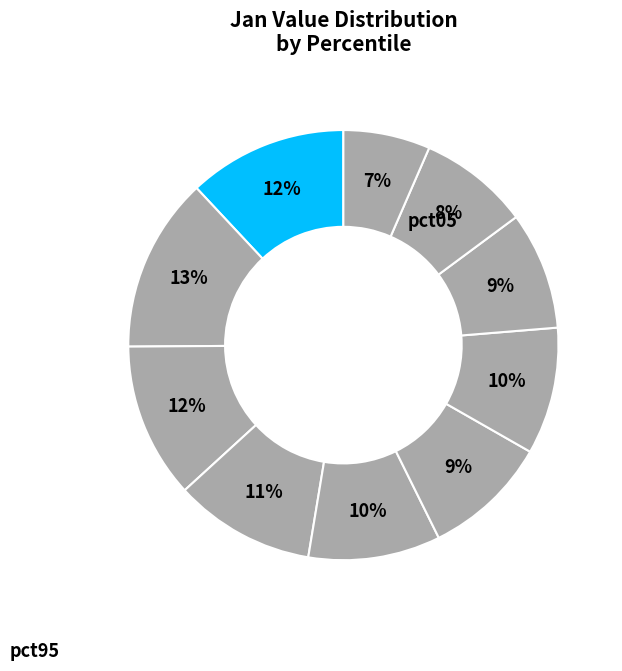

Does any single category account for the majority?

No